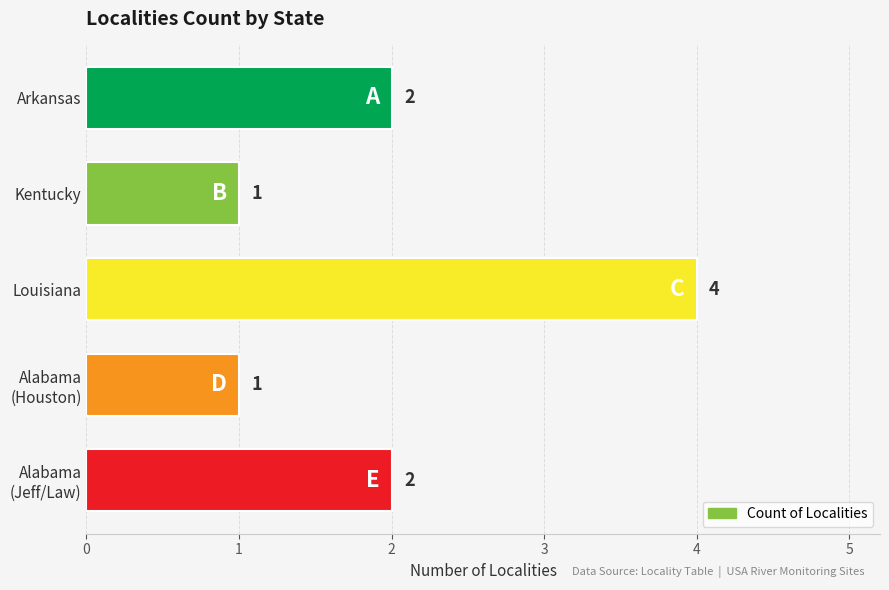

What is the minimum value shown in the chart?

1